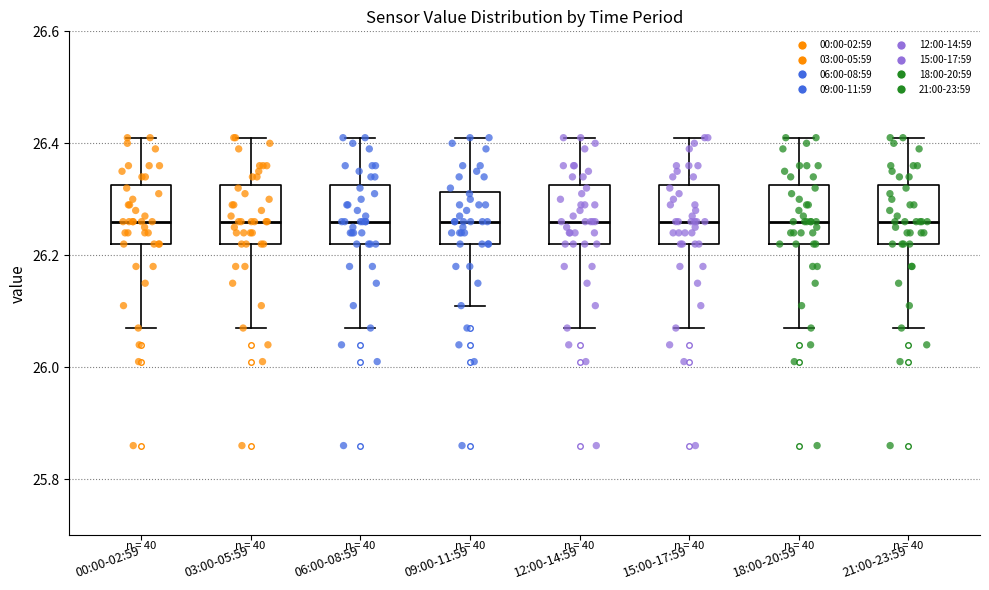

Reading left to right, transcribe this box plot: for each box, give where its median line is, the range the box spans, and where its two whiskers end, as read against the y-axis. The values are not printed on the chart, so give them approximately, as read against the axis.

00:00-02:59: median 26.26, box 26.22 to 26.32, whiskers 26.08 to 26.42
03:00-05:59: median 26.26, box 26.22 to 26.32, whiskers 26.08 to 26.42
06:00-08:59: median 26.26, box 26.22 to 26.32, whiskers 26.08 to 26.42
09:00-11:59: median 26.26, box 26.22 to 26.32, whiskers 26.12 to 26.42
12:00-14:59: median 26.26, box 26.22 to 26.32, whiskers 26.08 to 26.42
15:00-17:59: median 26.26, box 26.22 to 26.32, whiskers 26.08 to 26.42
18:00-20:59: median 26.26, box 26.22 to 26.32, whiskers 26.08 to 26.42
21:00-23:59: median 26.26, box 26.22 to 26.32, whiskers 26.08 to 26.42